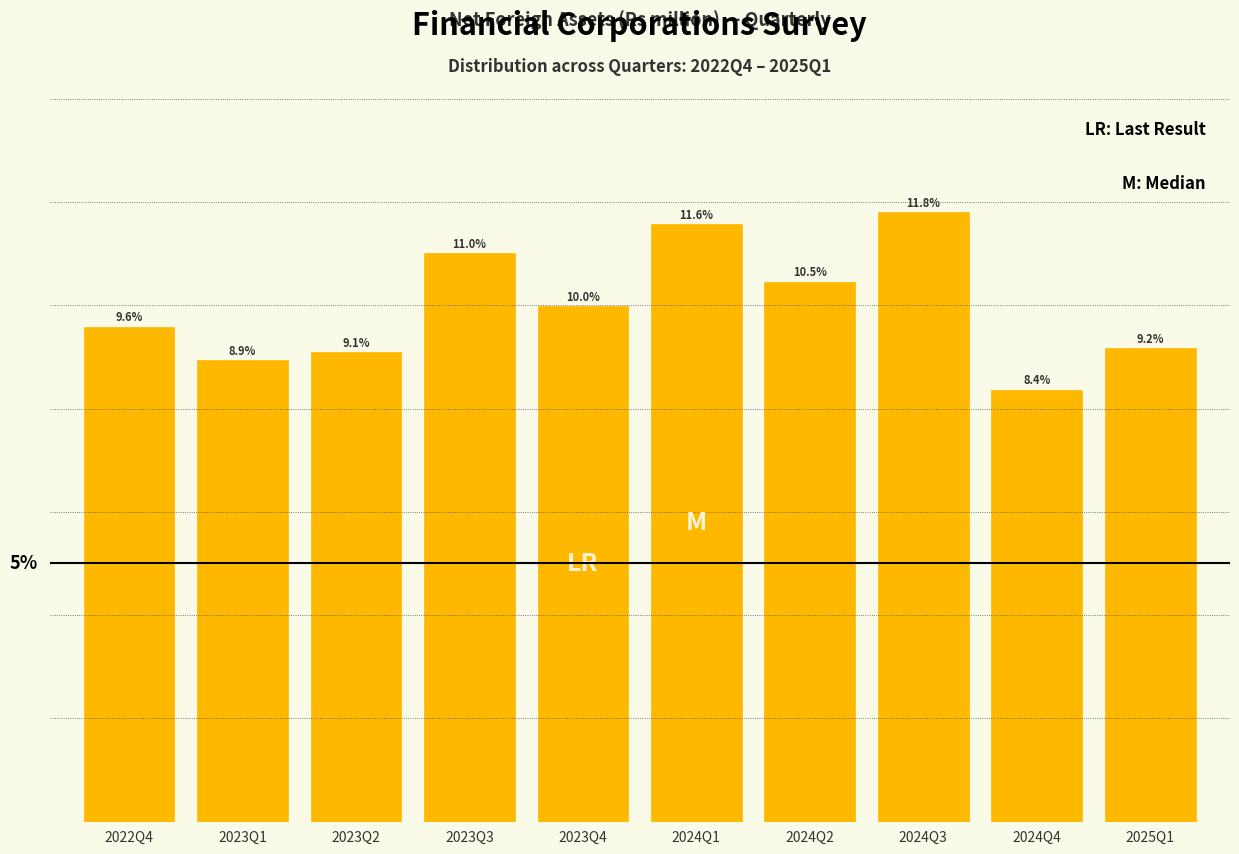

Which category has the highest value across all series?

2024Q3